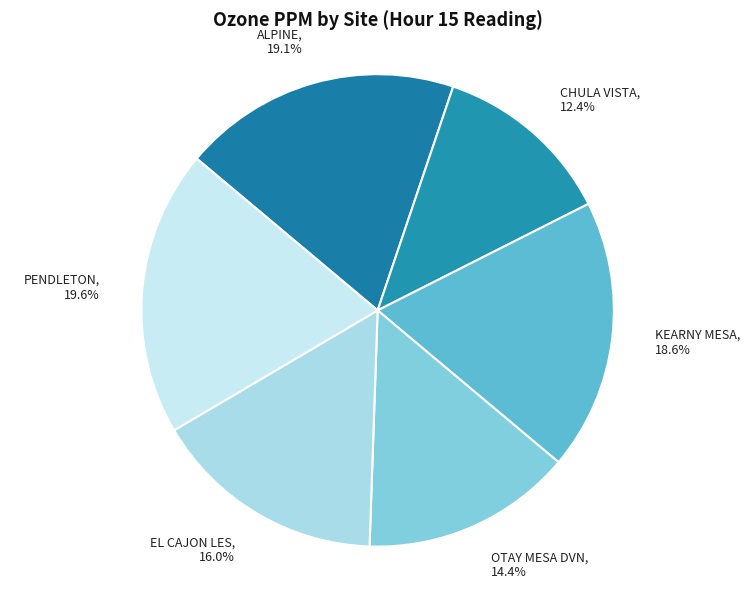

To the nearest percent, what is the difference between the CHULA VISTA and EL CAJON LES slice percentages?

4%